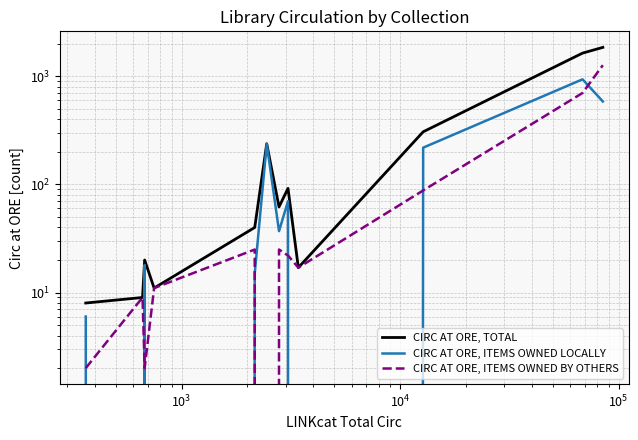

The value of CIRC AT ORE, ITEMS OWNED BY OTHERS at 7 is 34. True or false?

False